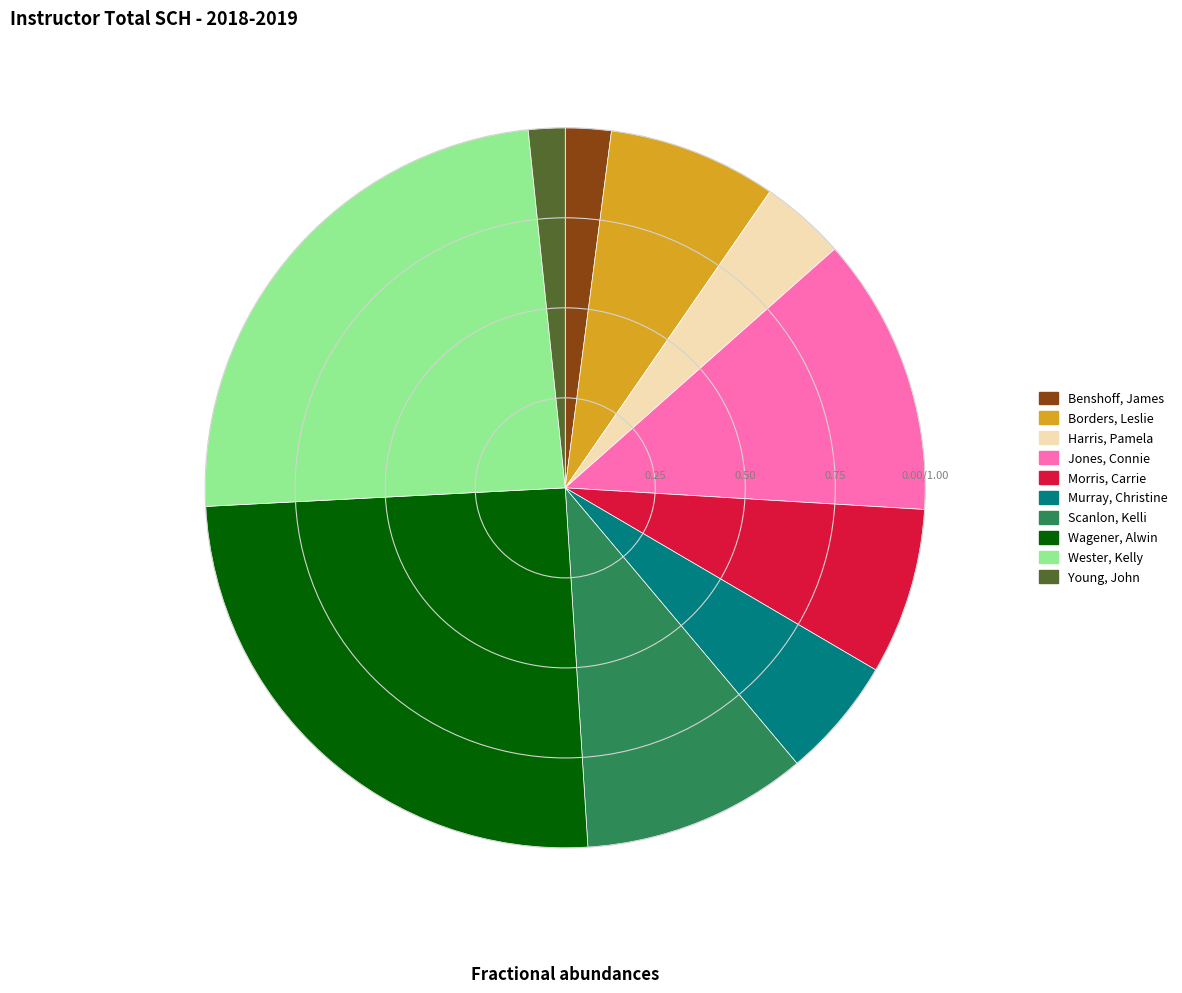

How many slices are in this pie chart?

10